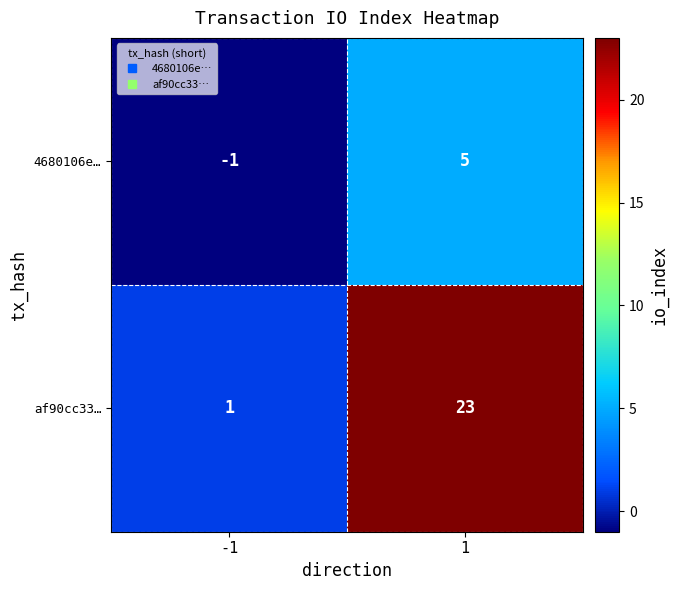

True or false: af90cc33… has a value of 23 at 1.

True